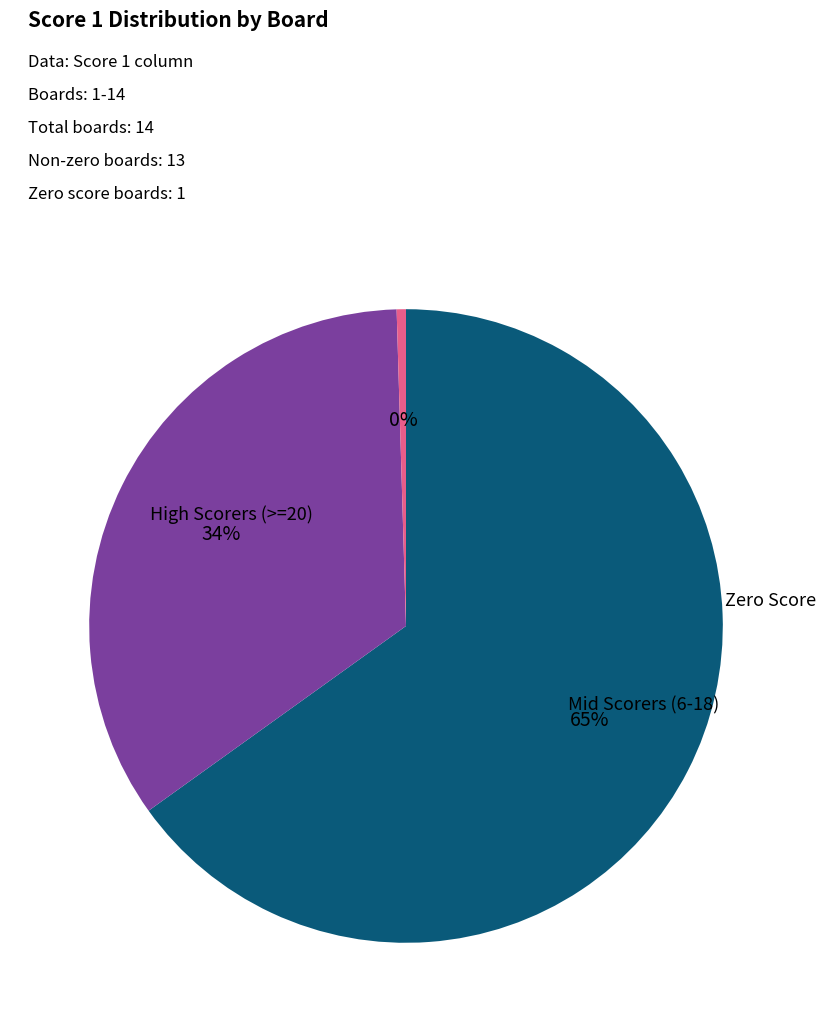

Does any single category account for the majority?

Yes